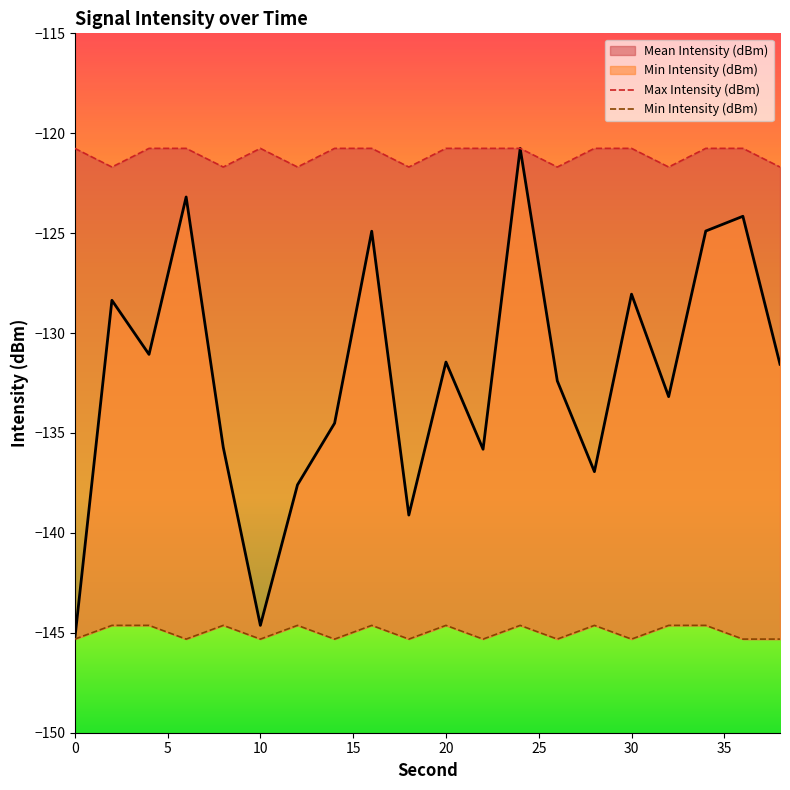

What is the value of the Max Intensity (dBm) point at the 18th from the left?

-120.8